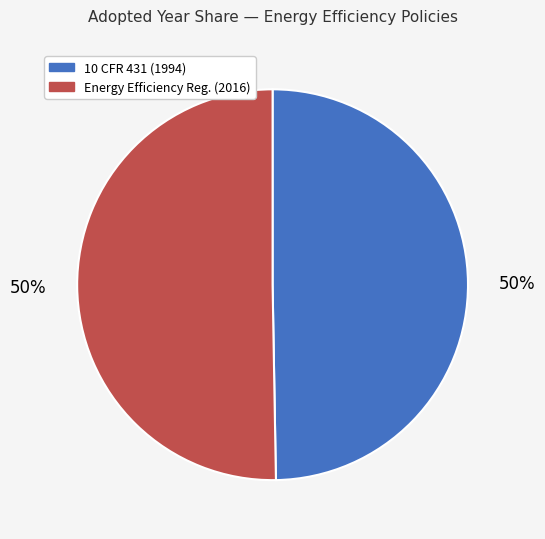

To the nearest percent, what is the average slice percentage?

50%